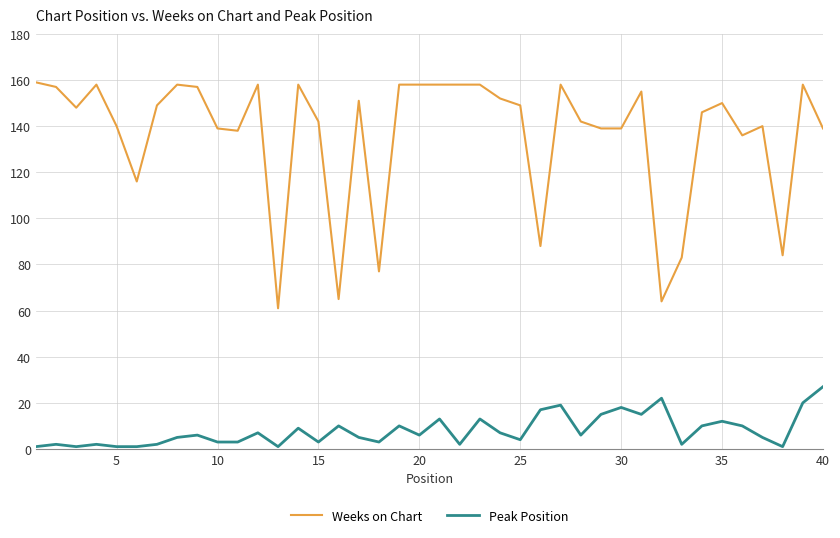

Which series has the largest range (max minus min)?

Weeks on Chart